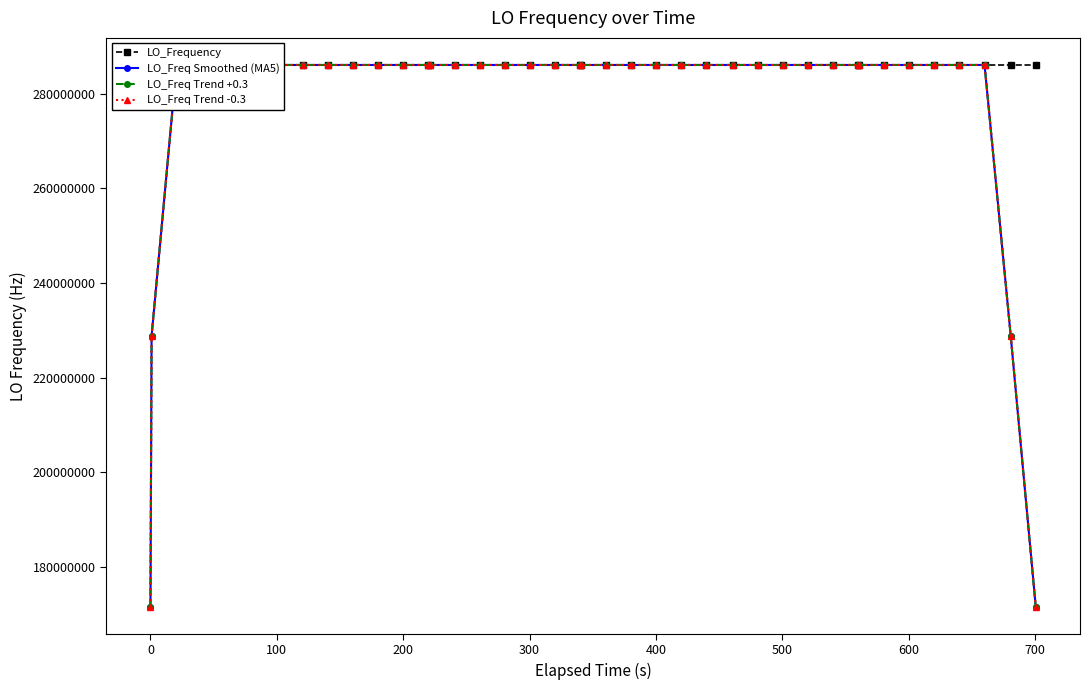

How many interior local peaks does the LO_Frequency series have?

14